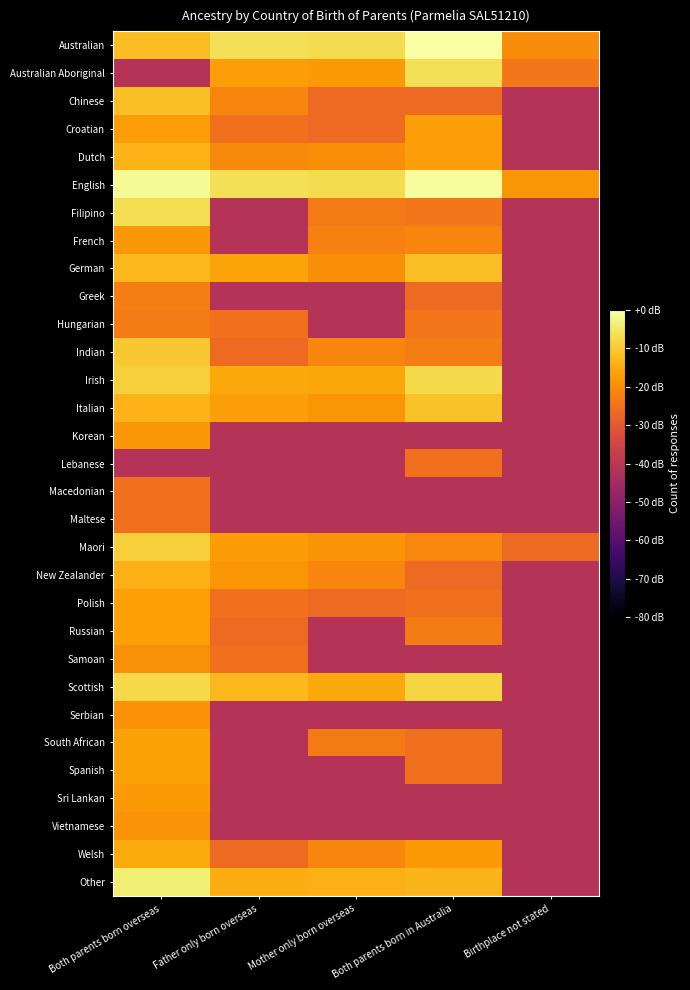

Which series has the largest total across all categories?

English